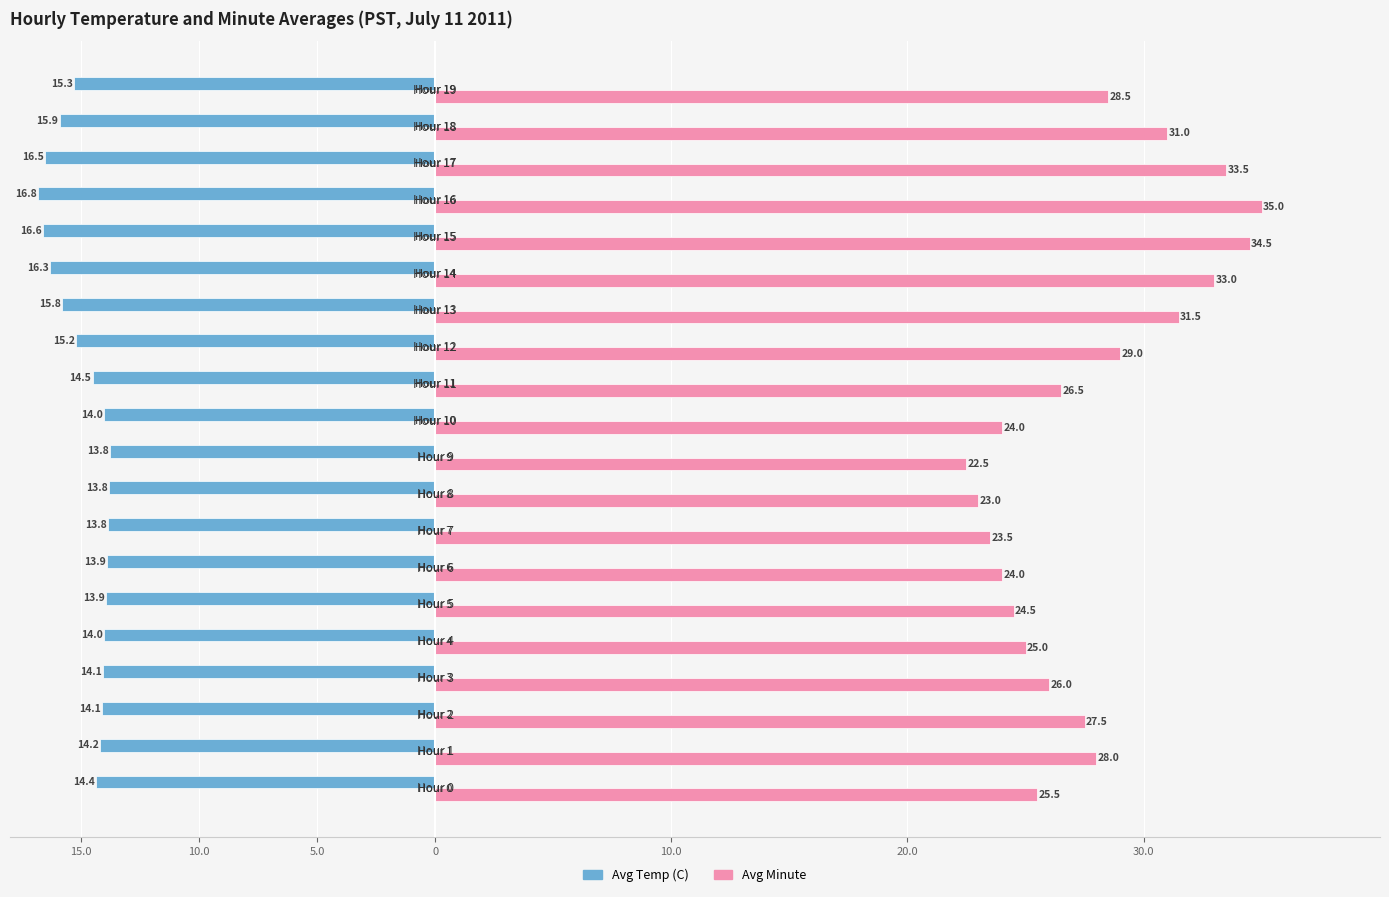

At how many categories does at least one series exceed 22?

20